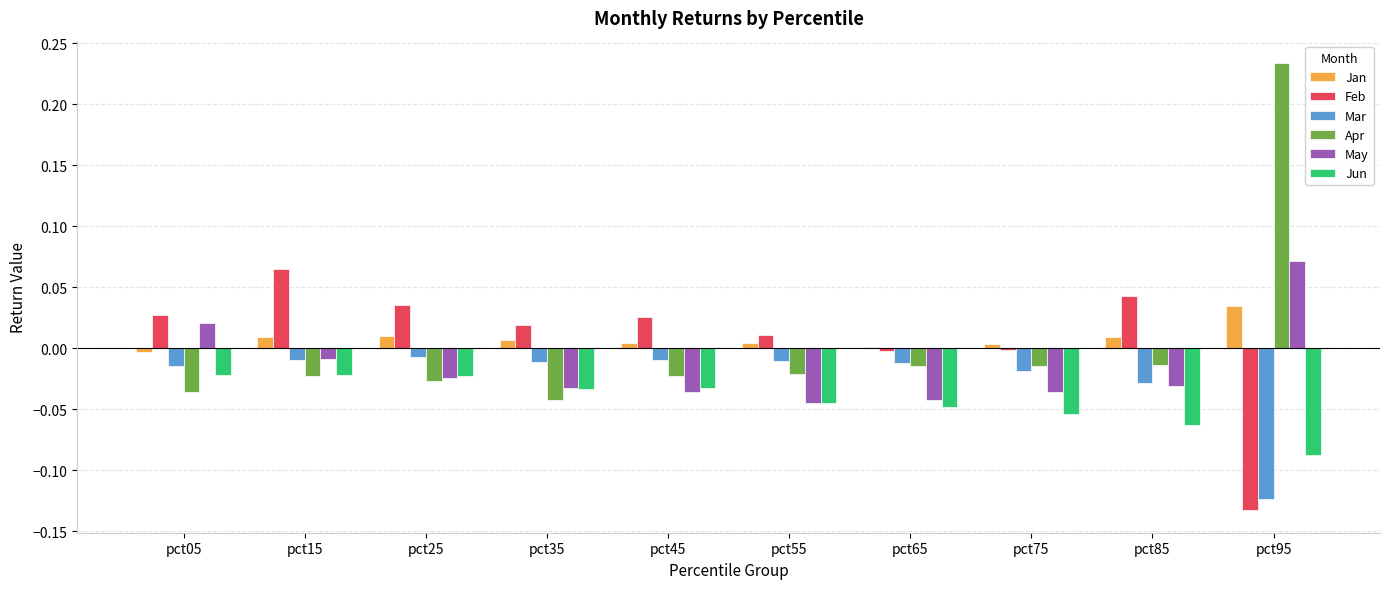

Is the value of Apr at pct95 greater than the value of Mar at pct65?

Yes